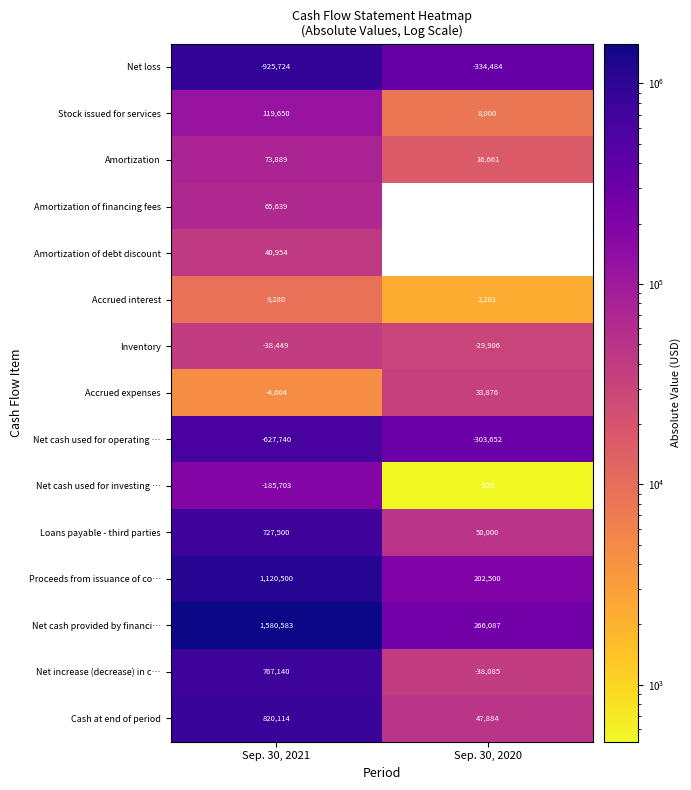

How many distinct data groups are displayed?

15